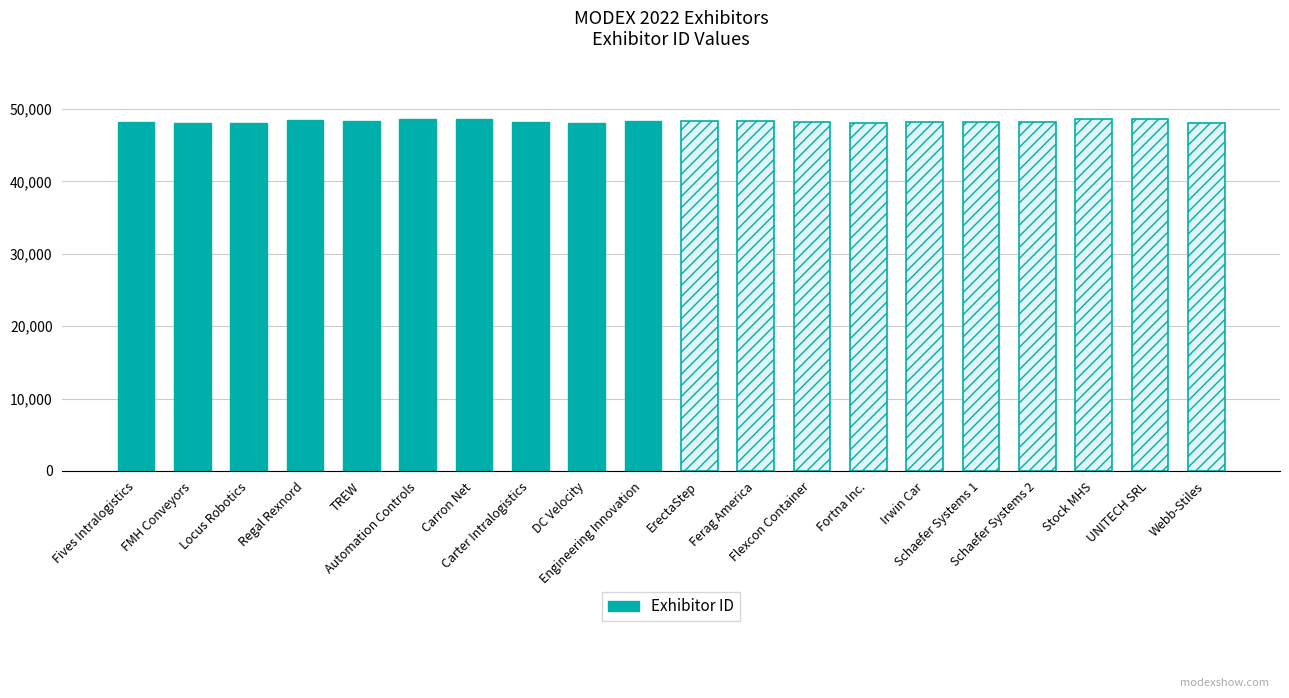

True or false: the data shows 48073 at DC Velocity.

True